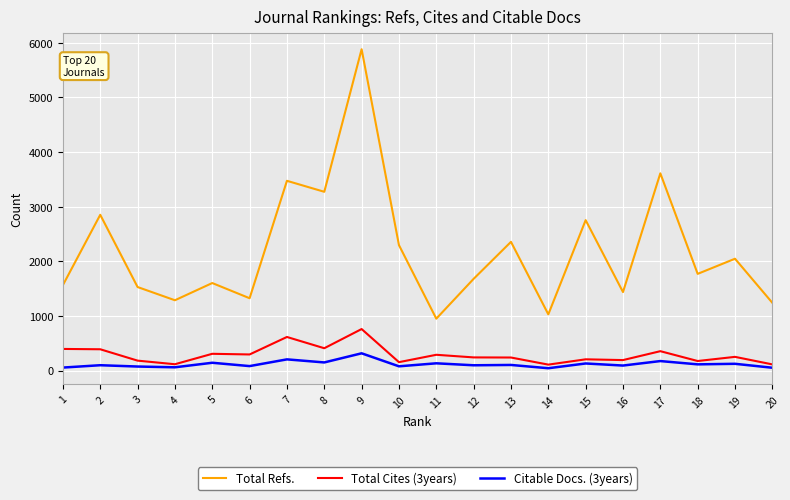

True or false: Total Cites (3years) and Citable Docs. (3years) cross at least once.

False